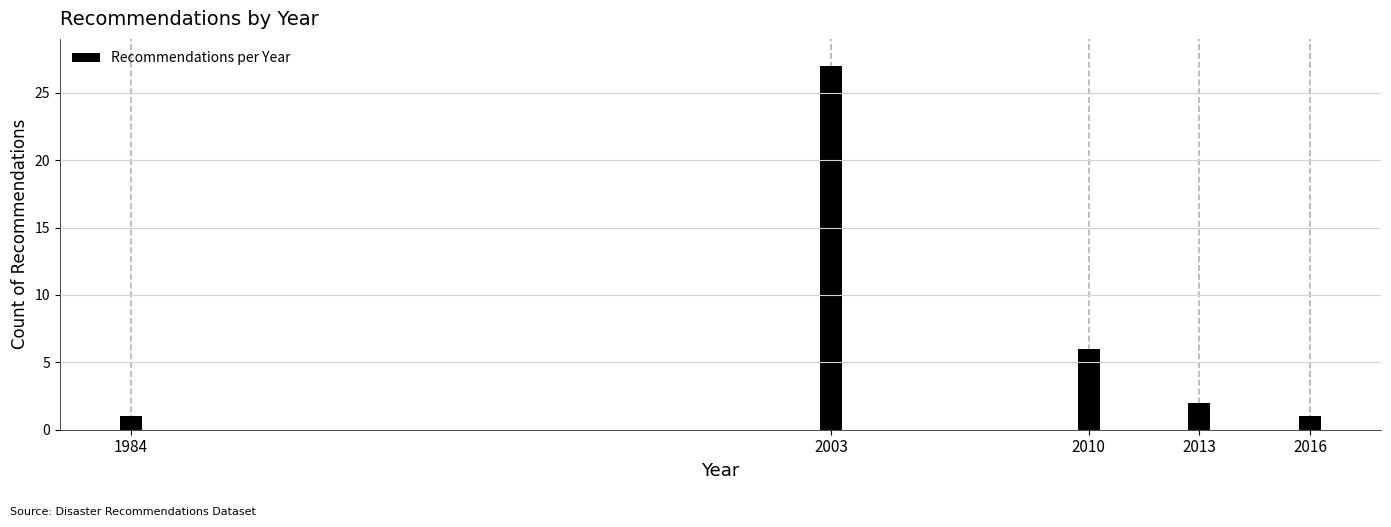

Reading left to right, transcribe all the data shown in this chart.

1	27	6	2	1